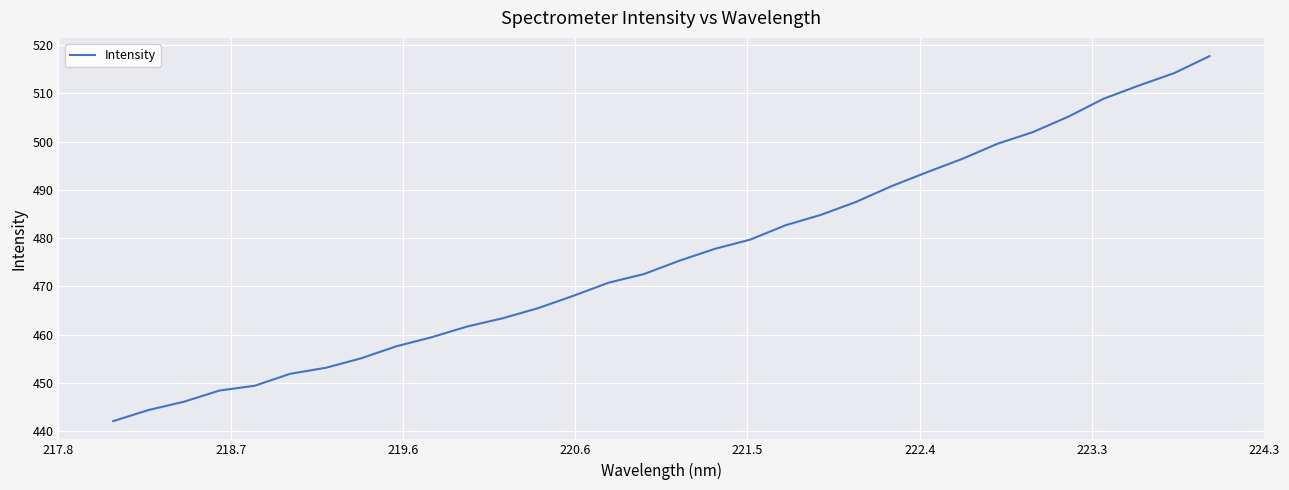

Does the chart have visible grid lines?

Yes